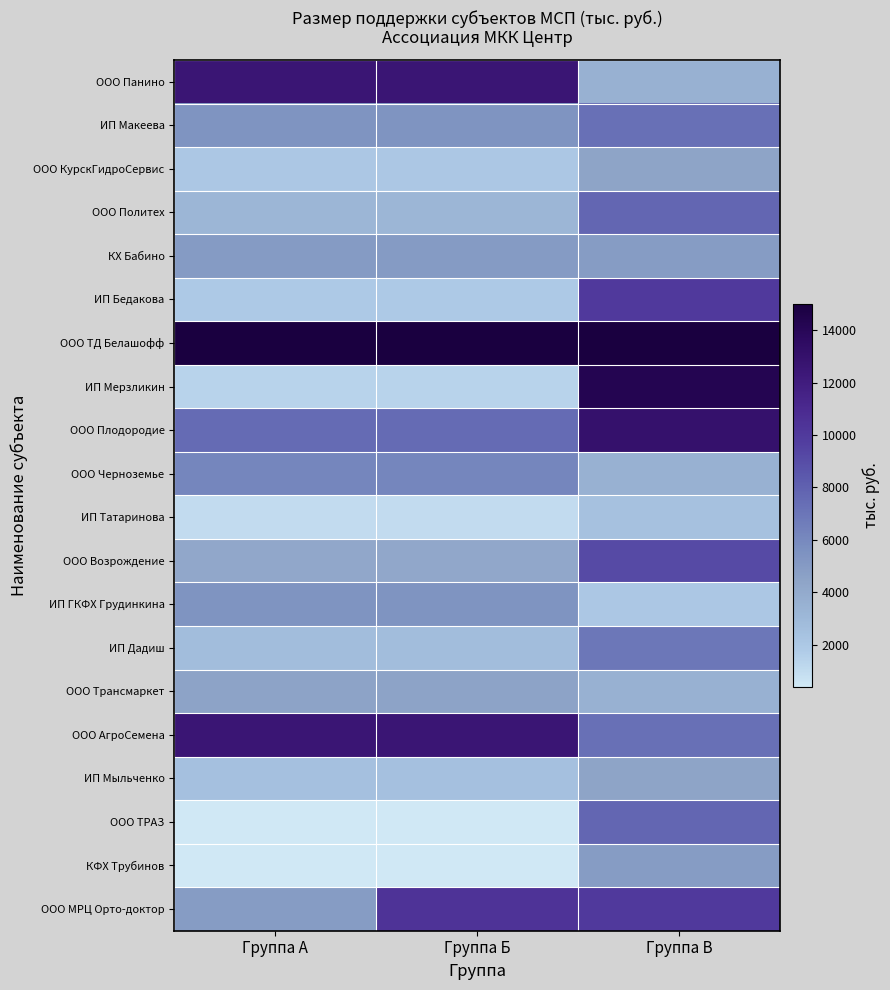

Reading right to left, transcribe all the data shown in this chart.

ООО Панино: Группа В=3500.0	Группа Б=12500.0	Группа А=12500.0
ИП Макеева: Группа В=7246.5	Группа Б=5365.9	Группа А=5365.9
ООО КурскГидроСервис: Группа В=4425.0	Группа Б=2050.0	Группа А=2050.0
ООО Политех: Группа В=7750.0	Группа Б=3150.0	Группа А=3150.0
КХ Бабино: Группа В=4947.0	Группа Б=5000.0	Группа А=5000.0
ИП Бедакова: Группа В=10000.0	Группа Б=1935.0	Группа А=1935.0
ООО ТД Белашофф: Группа В=15000.0	Группа Б=15000.0	Группа А=15000.0
ИП Мерзликин: Группа В=14250.0	Группа Б=1380.0	Группа А=1380.0
ООО Плодородие: Группа В=13000.0	Группа Б=7500.0	Группа А=7500.0
ООО Черноземье: Группа В=3500.0	Группа Б=6150.0	Группа А=6150.0
ИП Татаринова: Группа В=2450.0	Группа Б=1000.0	Группа А=1000.0
ООО Возрождение: Группа В=9100.0	Группа Б=4200.0	Группа А=4200.0
ИП ГКФХ Грудинкина: Группа В=2050.0	Группа Б=5400.0	Группа А=5400.0
ИП Дадиш: Группа В=6958.5	Группа Б=2682.0	Группа А=2682.0
ООО Трансмаркет: Группа В=3500.0	Группа Б=4500.0	Группа А=4500.0
ООО АгроСемена: Группа В=7246.5	Группа Б=12500.0	Группа А=12500.0
ИП Мыльченко: Группа В=4425.0	Группа Б=2500.0	Группа А=2500.0
ООО ТРАЗ: Группа В=7750.0	Группа Б=400.0	Группа А=400.0
КФХ Трубинов: Группа В=4947.0	Группа Б=450.0	Группа А=450.0
ООО МРЦ Орто-доктор: Группа В=10000.0	Группа Б=10382.5	Группа А=4933.0